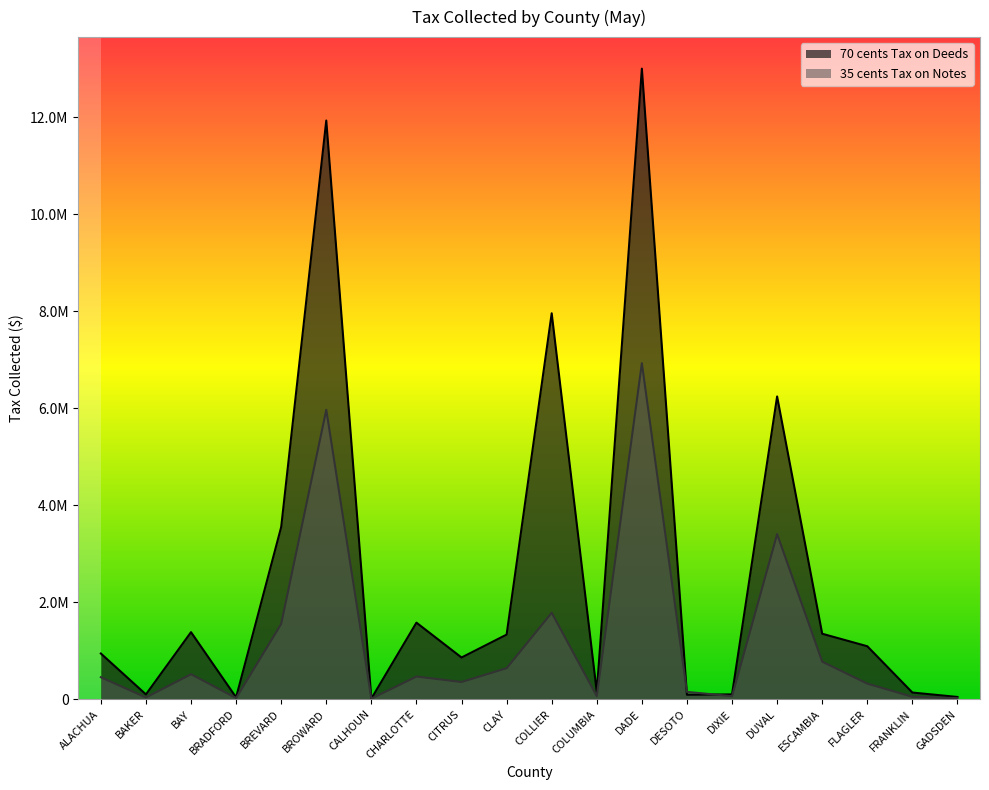

Which category has the lowest value in the 70 cents Tax on Deeds series?

CALHOUN